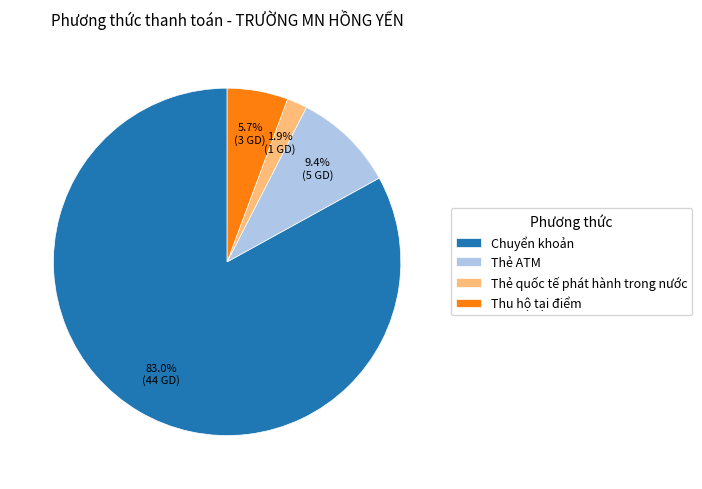

What is the largest slice in the pie chart?

Chuyển khoản